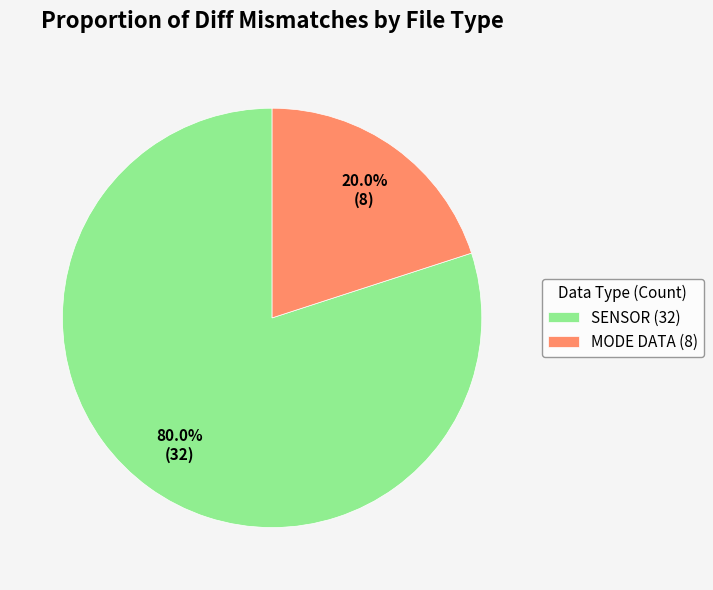

Which slice is the largest?

SENSOR (32)